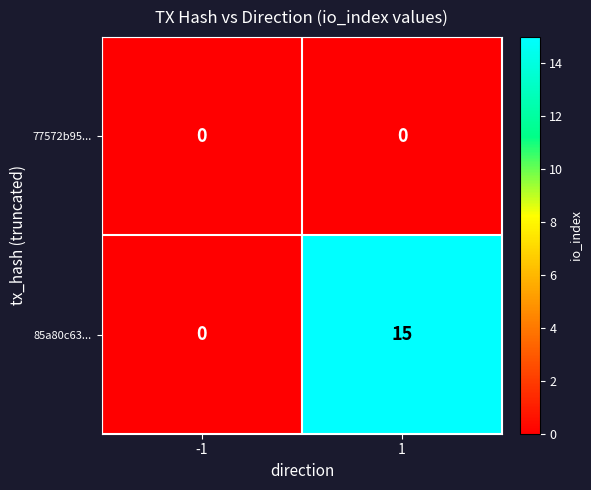

Which series has the largest range (max minus min)?

85a80c63...